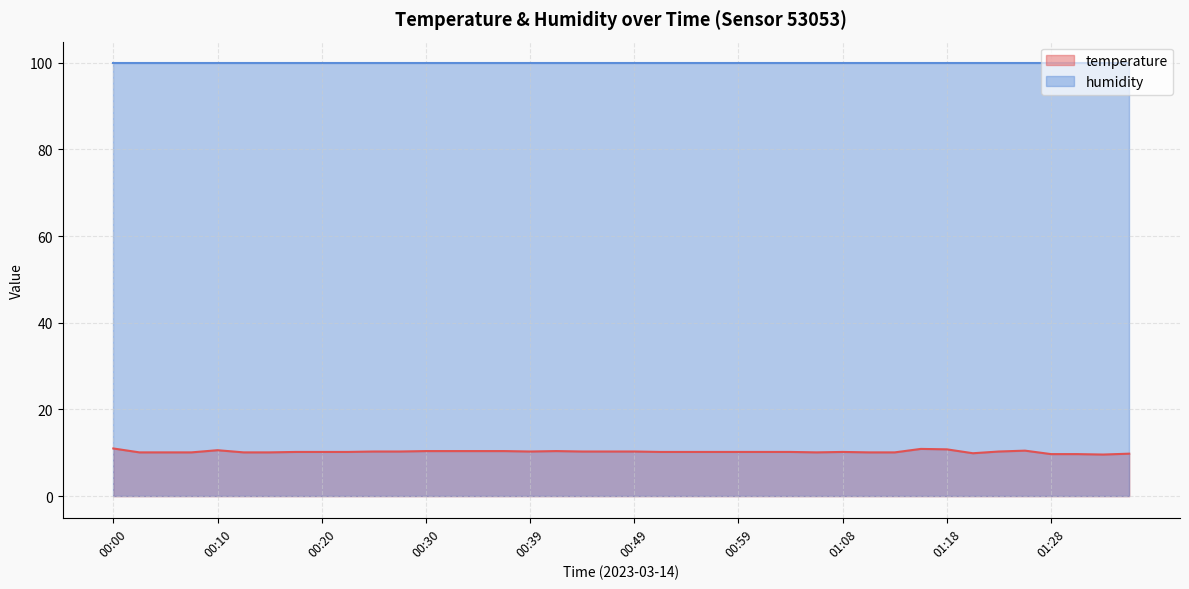

How many interior local valleys (lower than both neighbors) does the data have?

4